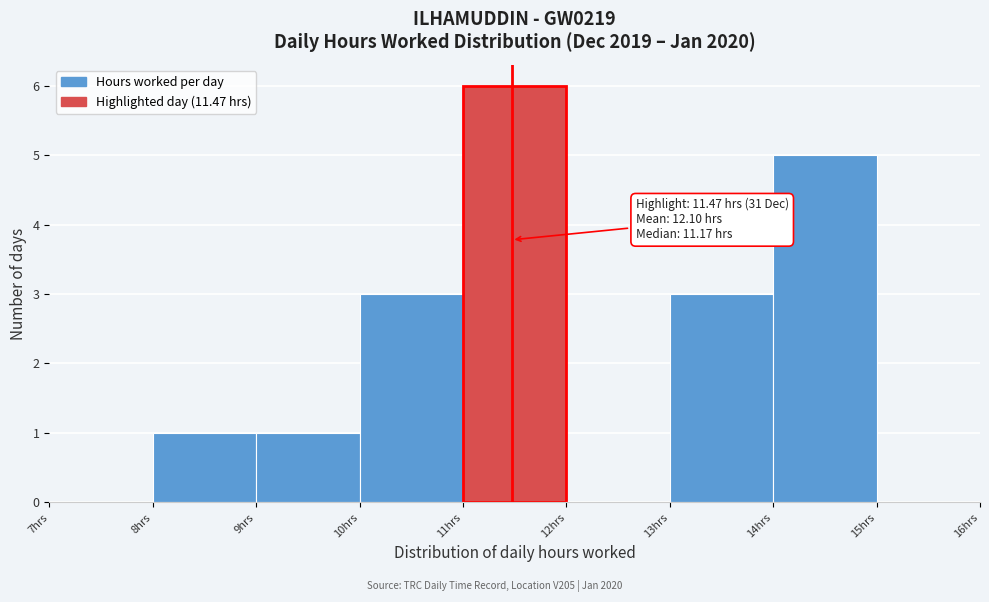

Which range on the x-axis has the tallest bar?

11 to 12